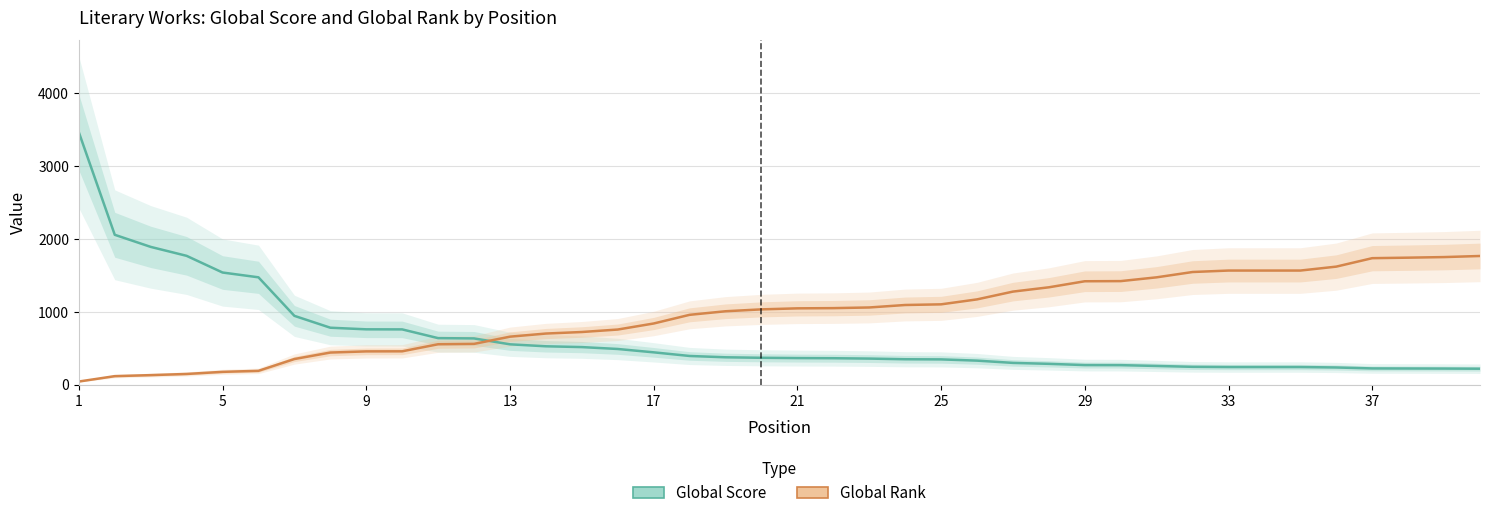

Where does the Global Rank series first go above 1046?

21